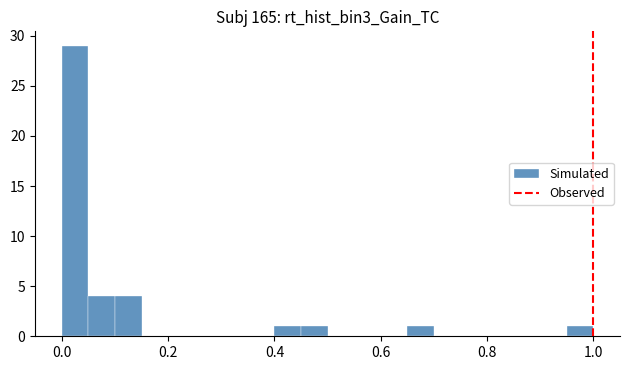

Around what value on the x-axis is the tallest bar? Give the approximate position of its centre, as read against the axis.

0.02